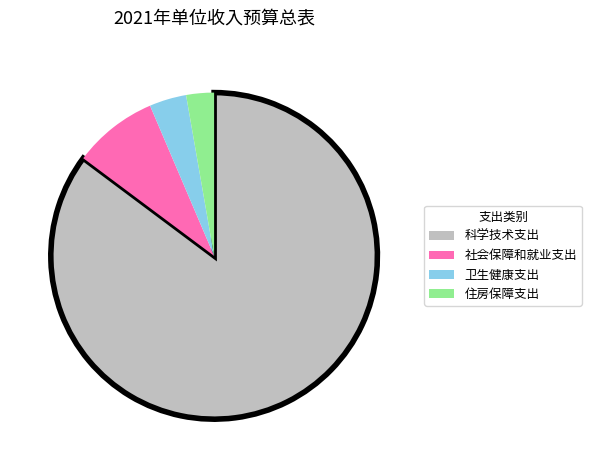

Between 科学技术支出 and 社会保障和就业支出, which is larger?

科学技术支出